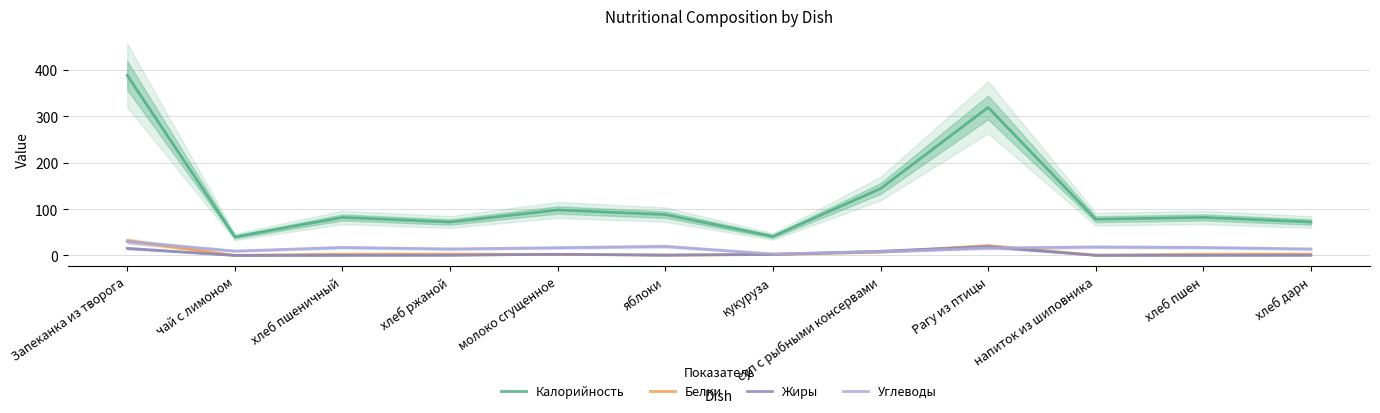

List the labels in order of Калорийность value, largest first.

Запеканка из творога, Рагу из птицы, суп с рыбными консервами, молоко сгущенное, яблоки, хлеб пшеничный, хлеб пшен, напиток из шиповника, хлеб ржаной, хлеб дарн, кукуруза, чай с лимоном